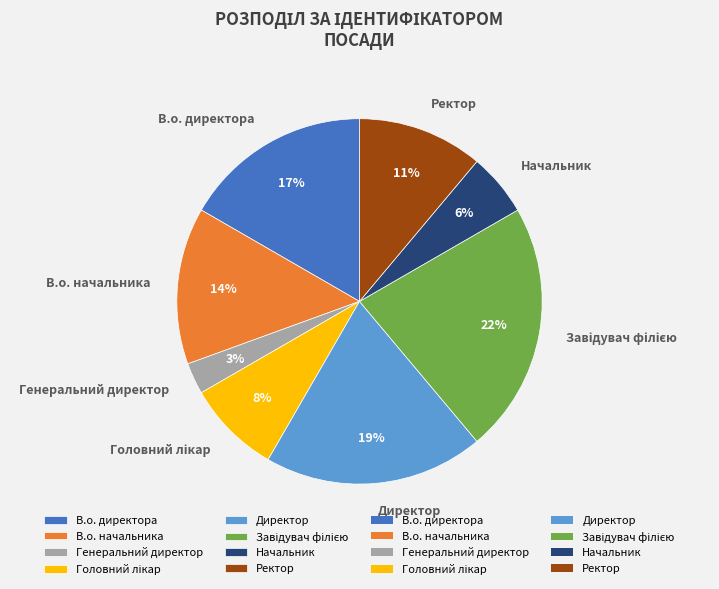

How many slices are in this pie chart?

8